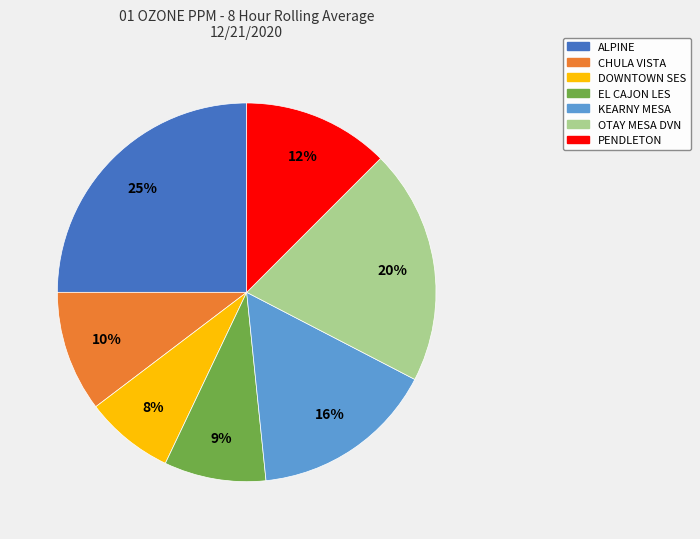

Is the sum of EL CAJON LES and PENDLETON greater than half?

No